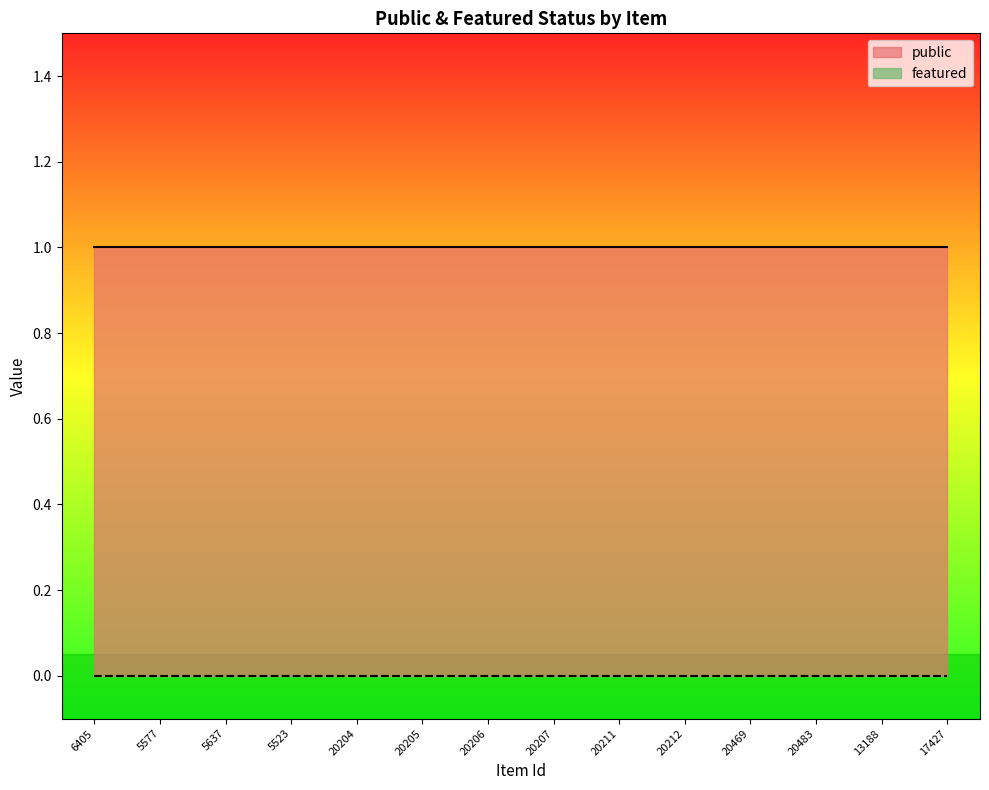

True or false: public has a value of 1 at 20212.

True